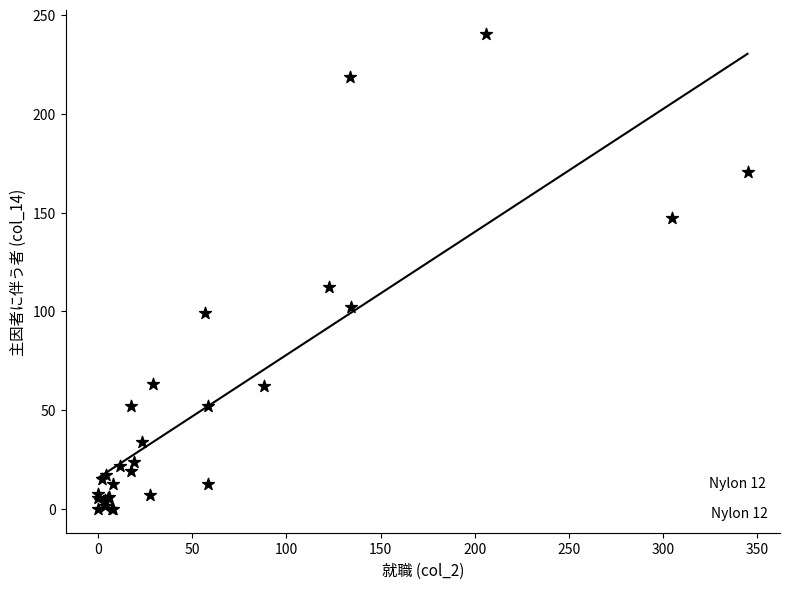

What Y value in the scatter plot is closest to 120?

112.3